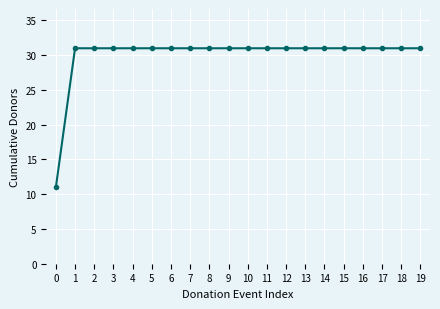

How many lines are shown in the chart?

1